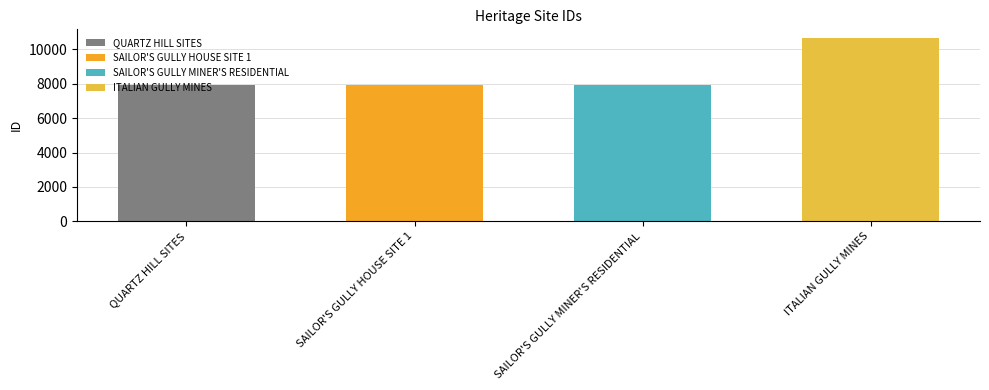

True or false: the data shows 7926 at SAILOR'S GULLY MINER'S RESIDENTIAL.

True